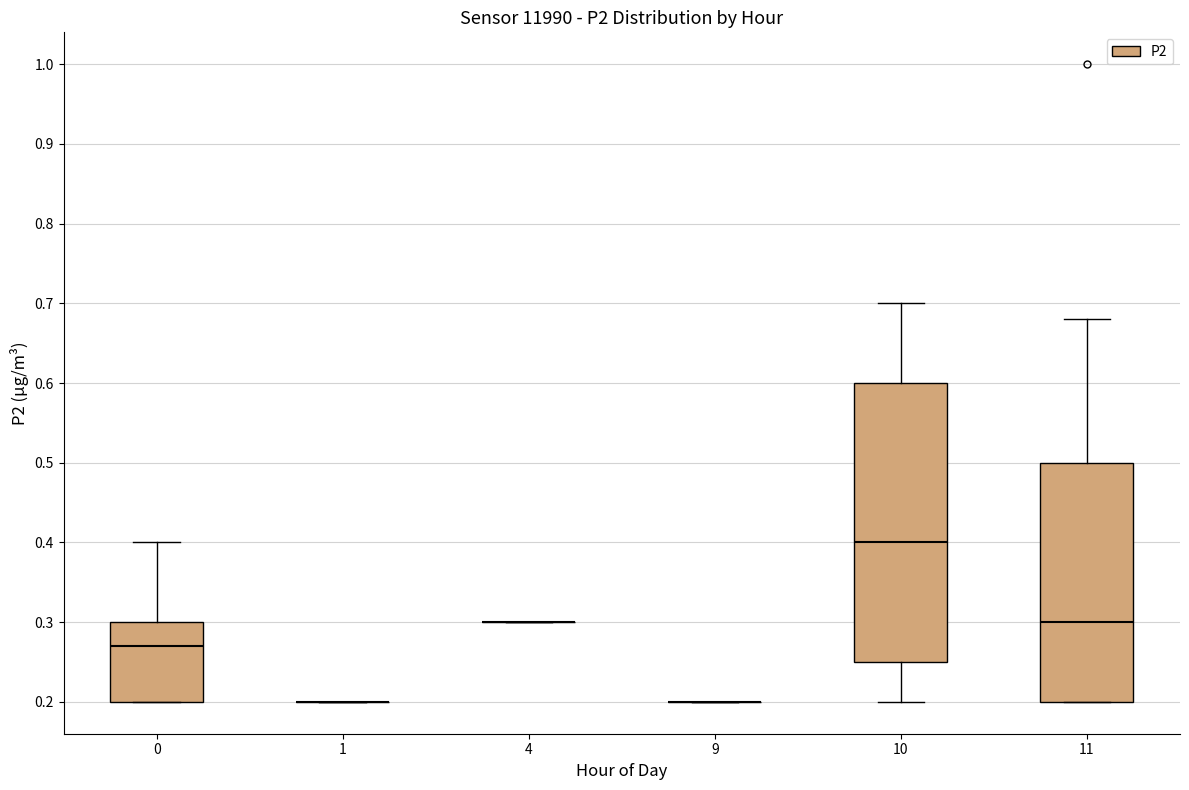

Which box is the tallest, from its lower edge to its upper edge?

10